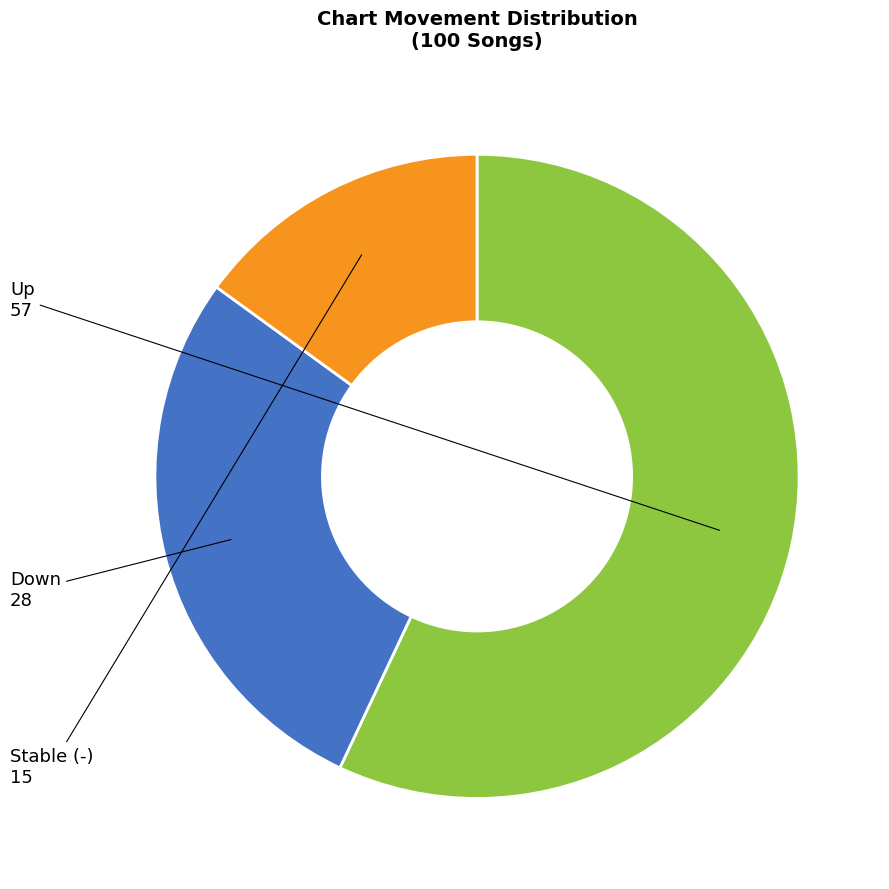

Does any single category account for the majority?

Yes